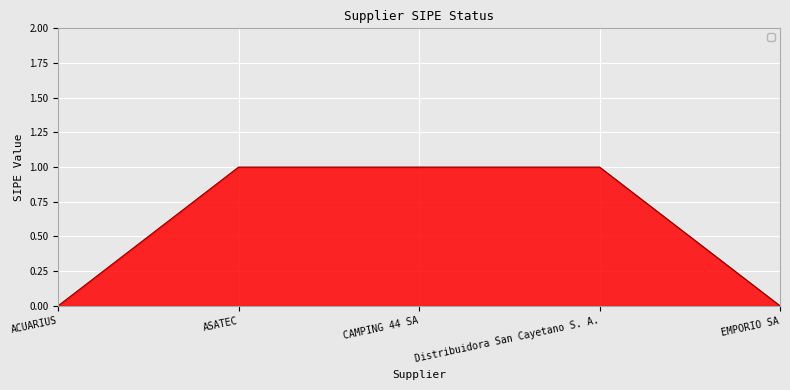

What is the greatest value displayed?

1